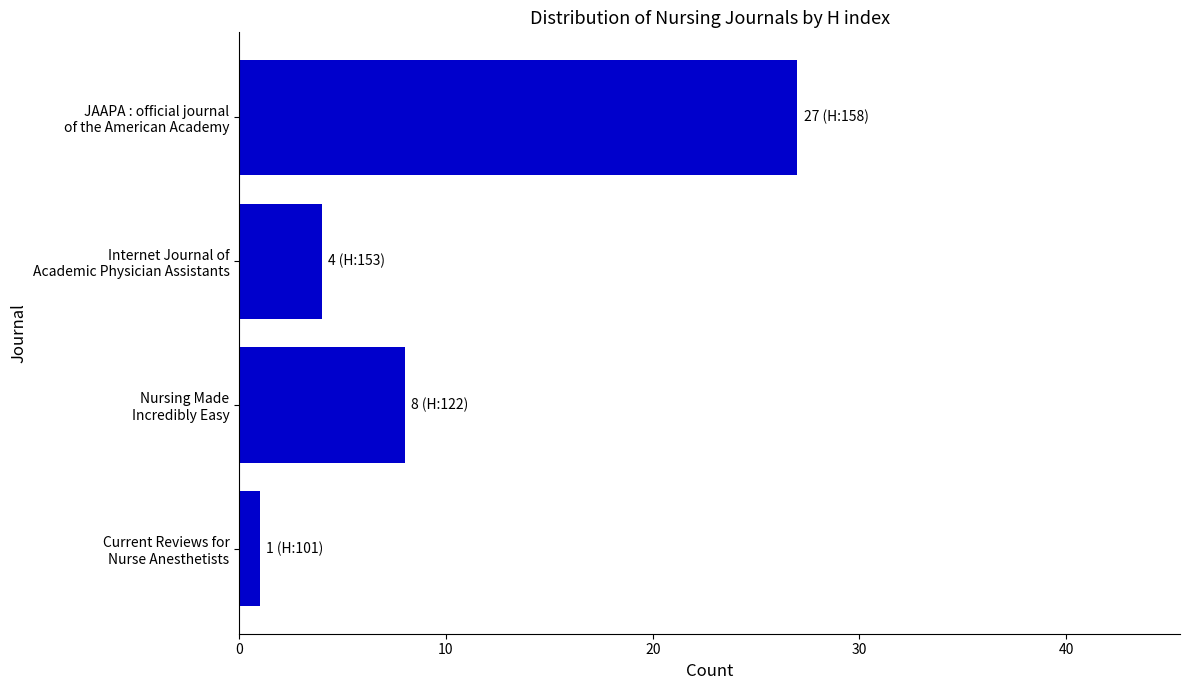

What is the sum of all values?

40